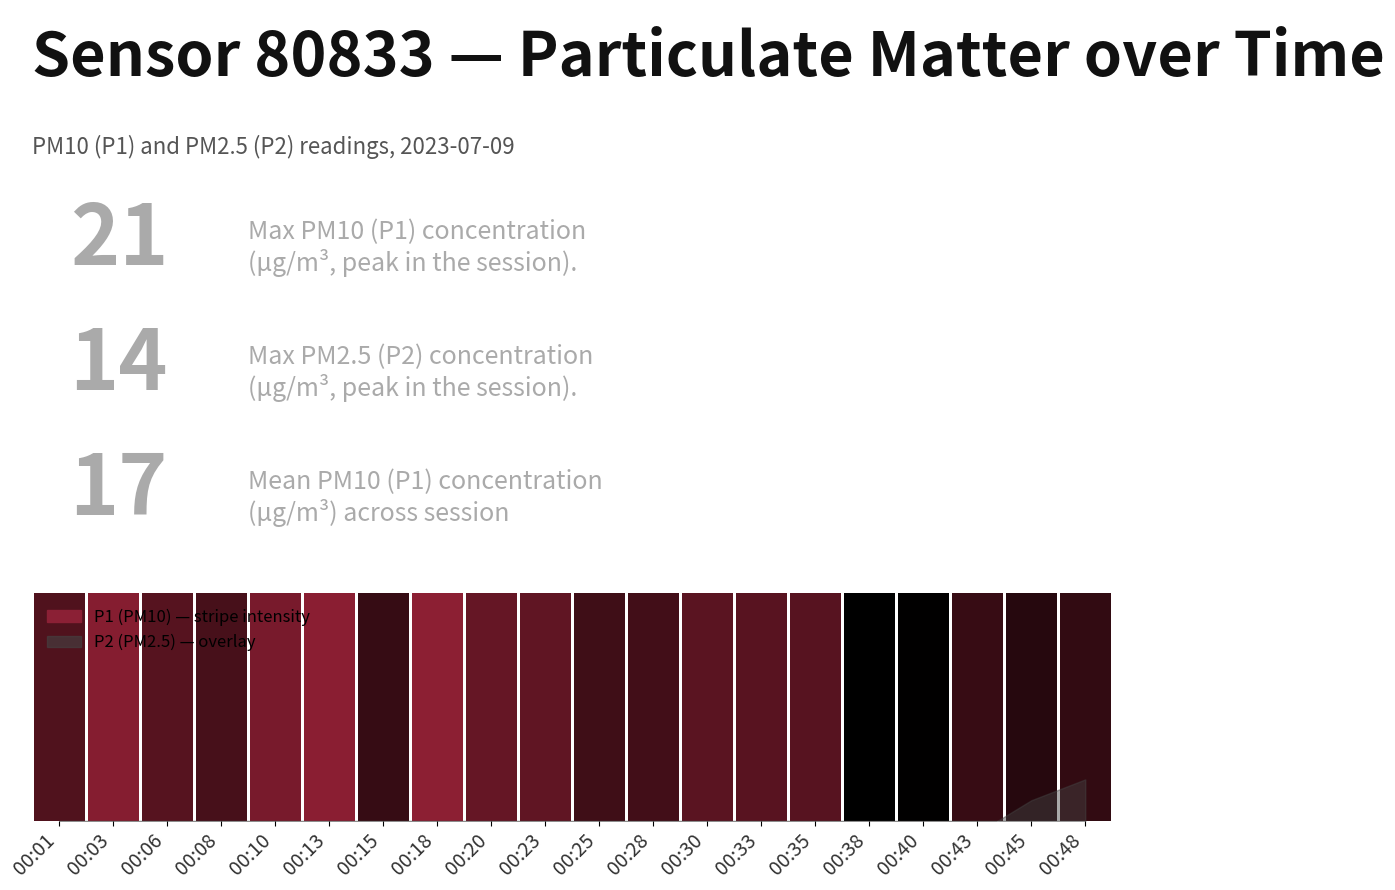

Reading right to left, what are all the values shown in this chart?

P1: 00:48=18.1	00:45=18.7	00:43=17.8	00:40=20.8	00:38=20.9	00:35=15.9	00:33=15.9	00:30=15.8	00:28=17.1	00:25=17.3	00:23=15.4	00:20=15.1	00:18=12.9	00:15=17.8	00:13=13.1	00:10=14.1	00:08=16.9	00:06=16.0	00:03=13.3	00:01=16.3
P2: 00:48=14.4	00:45=13.7	00:43=12.5	00:40=12.8	00:38=12.4	00:35=10.9	00:33=11.2	00:30=10.2	00:28=10.8	00:25=10.6	00:23=9.9	00:20=9.6	00:18=8.9	00:15=10.2	00:13=9.6	00:10=9.2	00:08=8.9	00:06=9.9	00:03=9.3	00:01=9.4